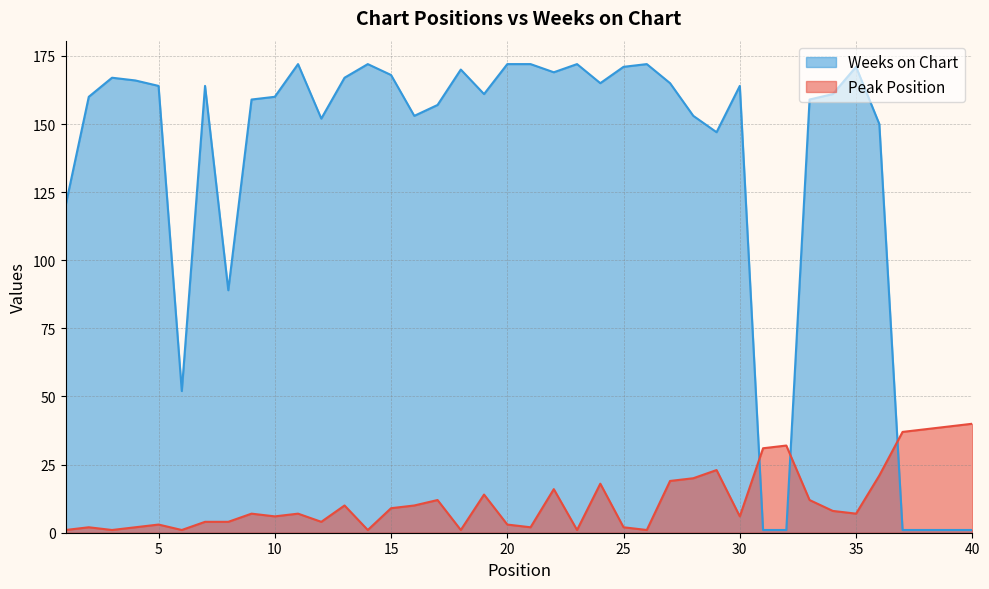

What is the minimum value shown in the chart?

1